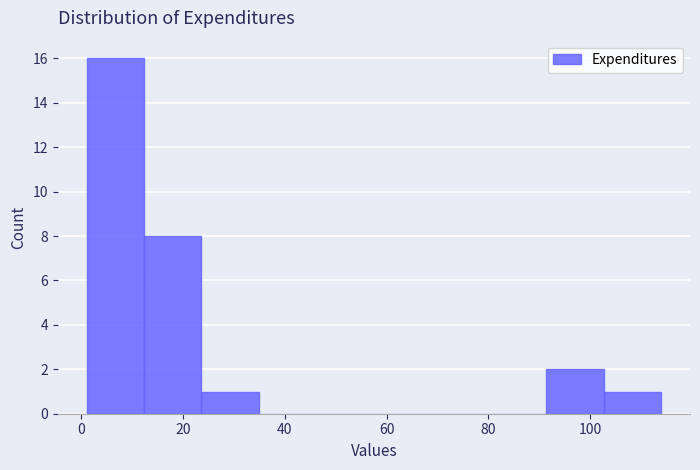

Reading left to right, list every bar in this chart as the range it spans on the x-axis followed by its height. Neither the bar edges nor the heights are printed on the chart, so give them approximately, as read against the axes.

2 to 12: 16
12 to 24: 8
24 to 34: 1
34 to 46: 0
46 to 58: 0
58 to 68: 0
68 to 80: 0
80 to 92: 0
92 to 102: 2
102 to 114: 1